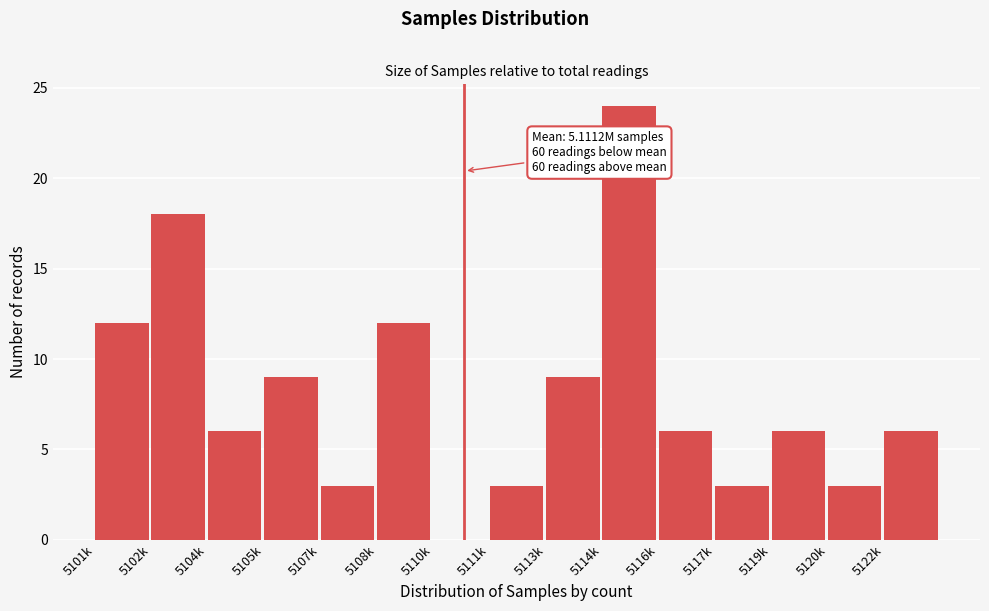

Reading left to right, transcribe all the data shown in this chart.

5101k=12	5102k=18	5104k=6	5105k=9	5107k=3	5108k=12	5110k=0	5111k=3	5113k=9	5114k=24	5116k=6	5117k=3	5119k=6	5120k=3	5122k=6